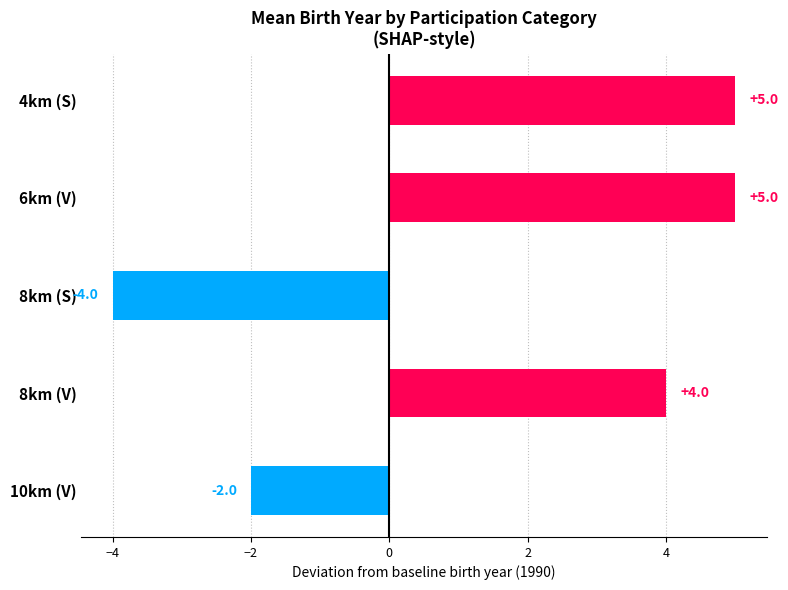

The value at 10km (V) is 598. True or false?

False